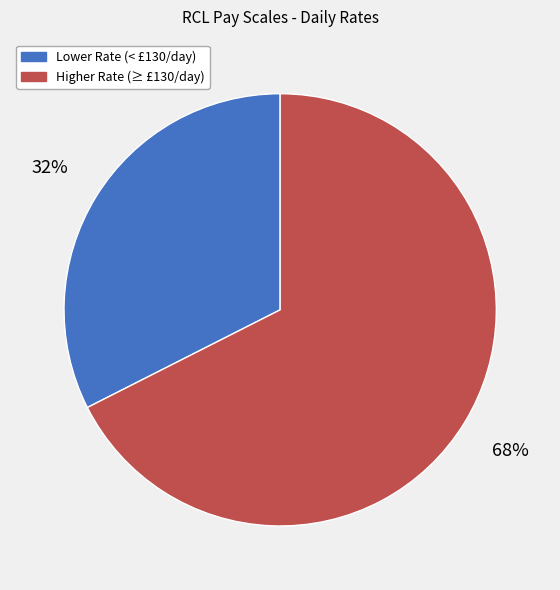

Is there any slice that represents more than half of the pie?

Yes